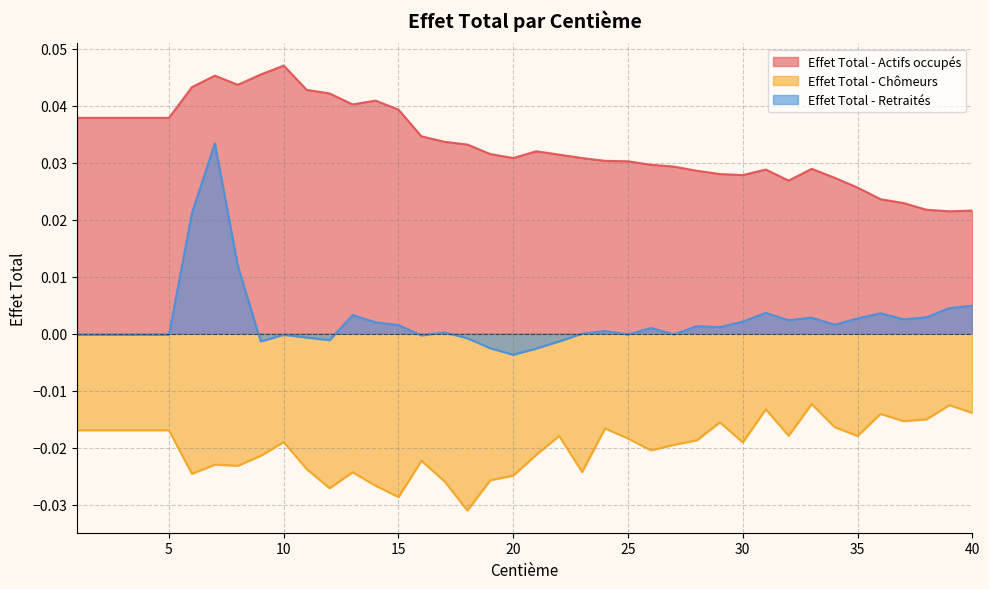

At which label is Effet Total - Actifs occupés closest to 0?

39